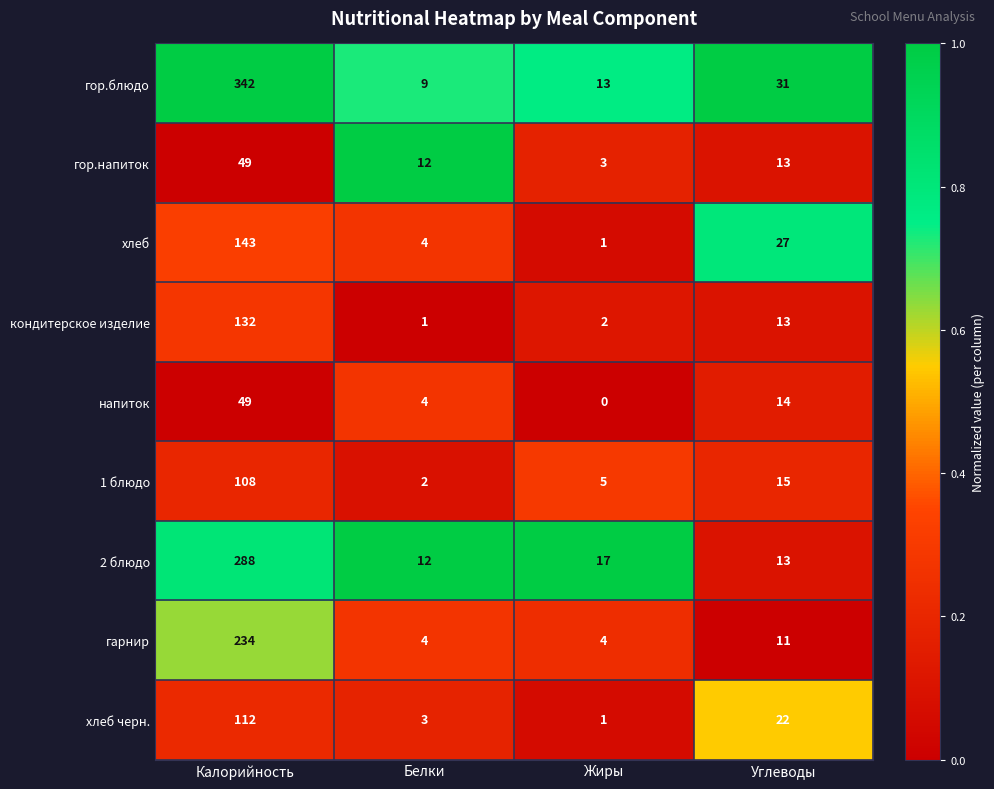

Rank the categories by гор.блюдо value from highest to lowest.

Калорийность, Углеводы, Жиры, Белки